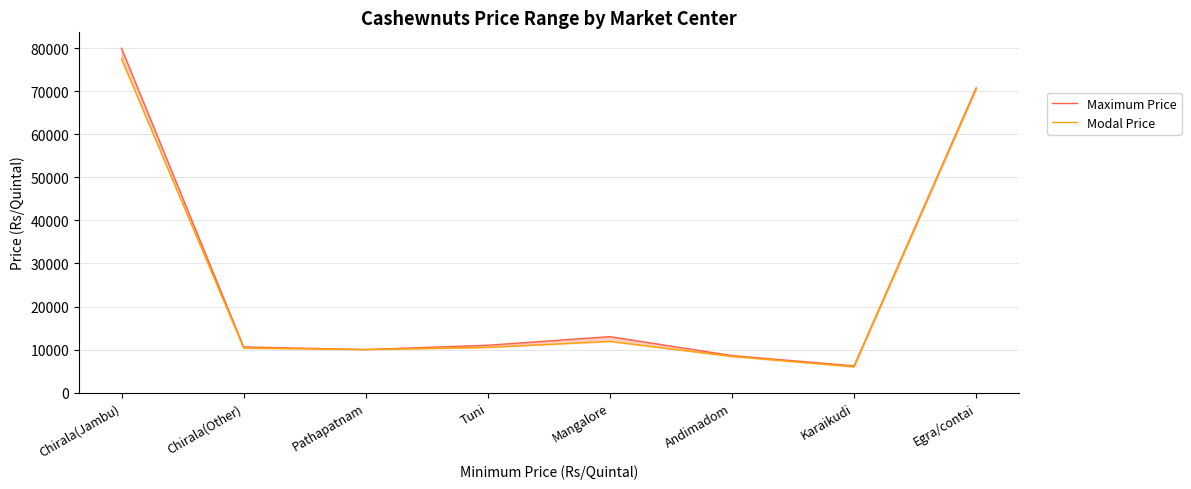

True or false: Modal Price and Maximum Price cross at least once.

False